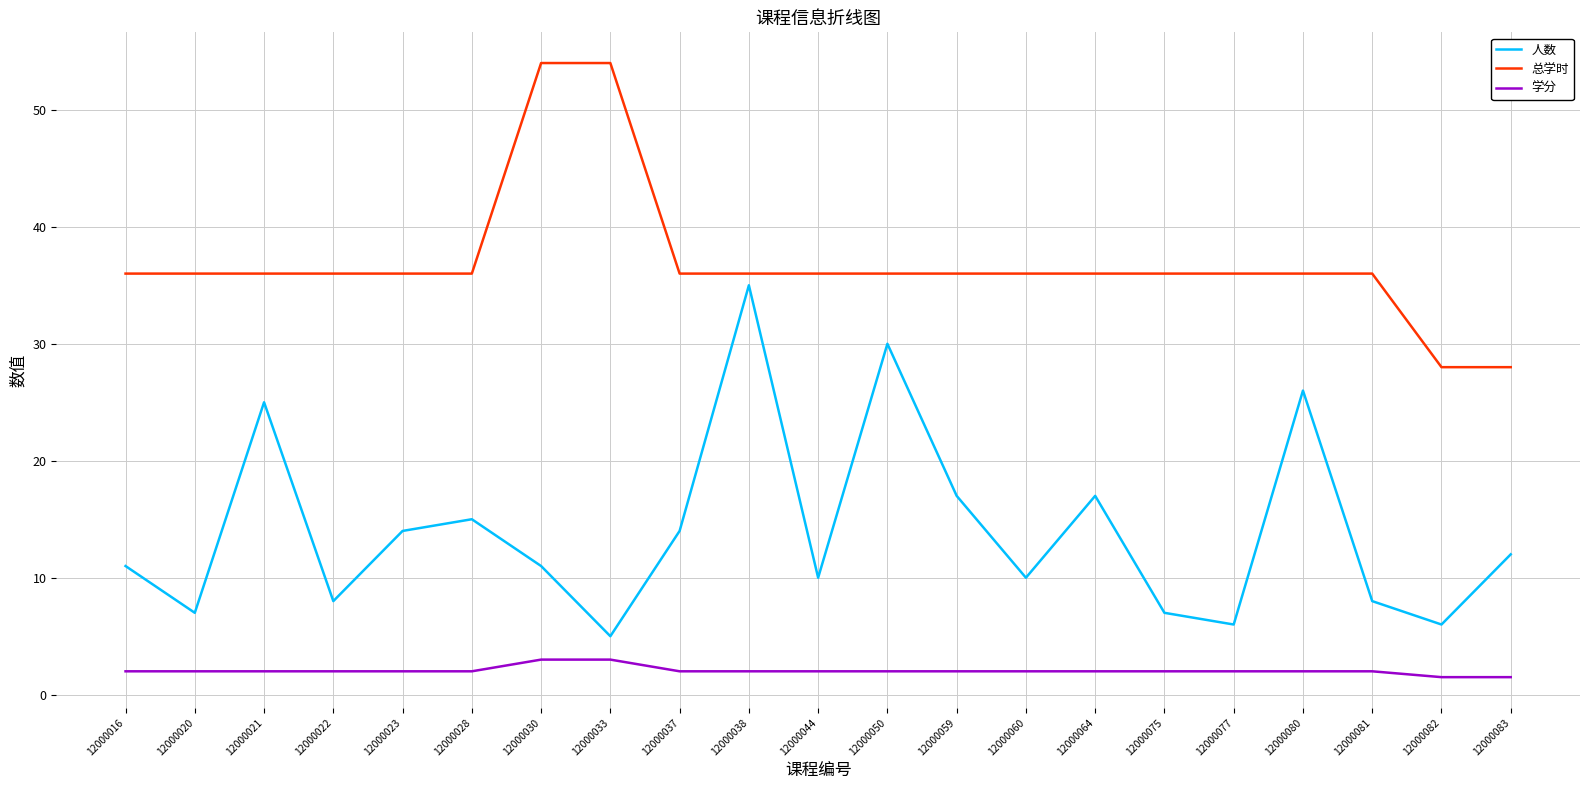

Reading left to right, transcribe all the data shown in this chart.

人数: 11.0	7.0	25.0	8.0	14.0	15.0	11.0	5.0	14.0	35.0	10.0	30.0	17.0	10.0	17.0	7.0	6.0	26.0	8.0	6.0	12.0
总学时: 36.0	36.0	36.0	36.0	36.0	36.0	54.0	54.0	36.0	36.0	36.0	36.0	36.0	36.0	36.0	36.0	36.0	36.0	36.0	28.0	28.0
学分: 2.0	2.0	2.0	2.0	2.0	2.0	3.0	3.0	2.0	2.0	2.0	2.0	2.0	2.0	2.0	2.0	2.0	2.0	2.0	1.5	1.5